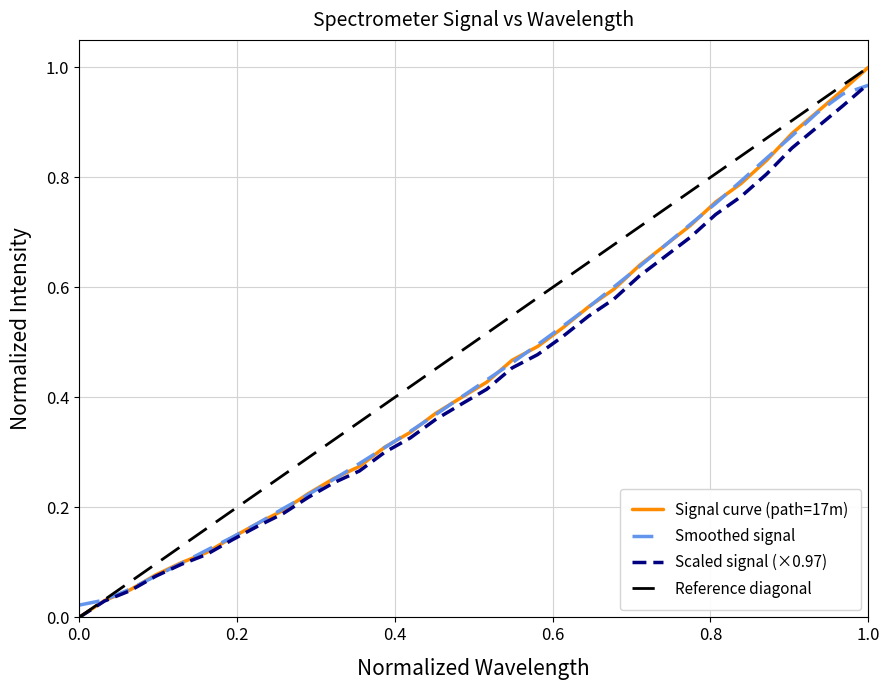

The Scaled signal (×0.97) series shows -0.6 at 0.0. True or false?

False